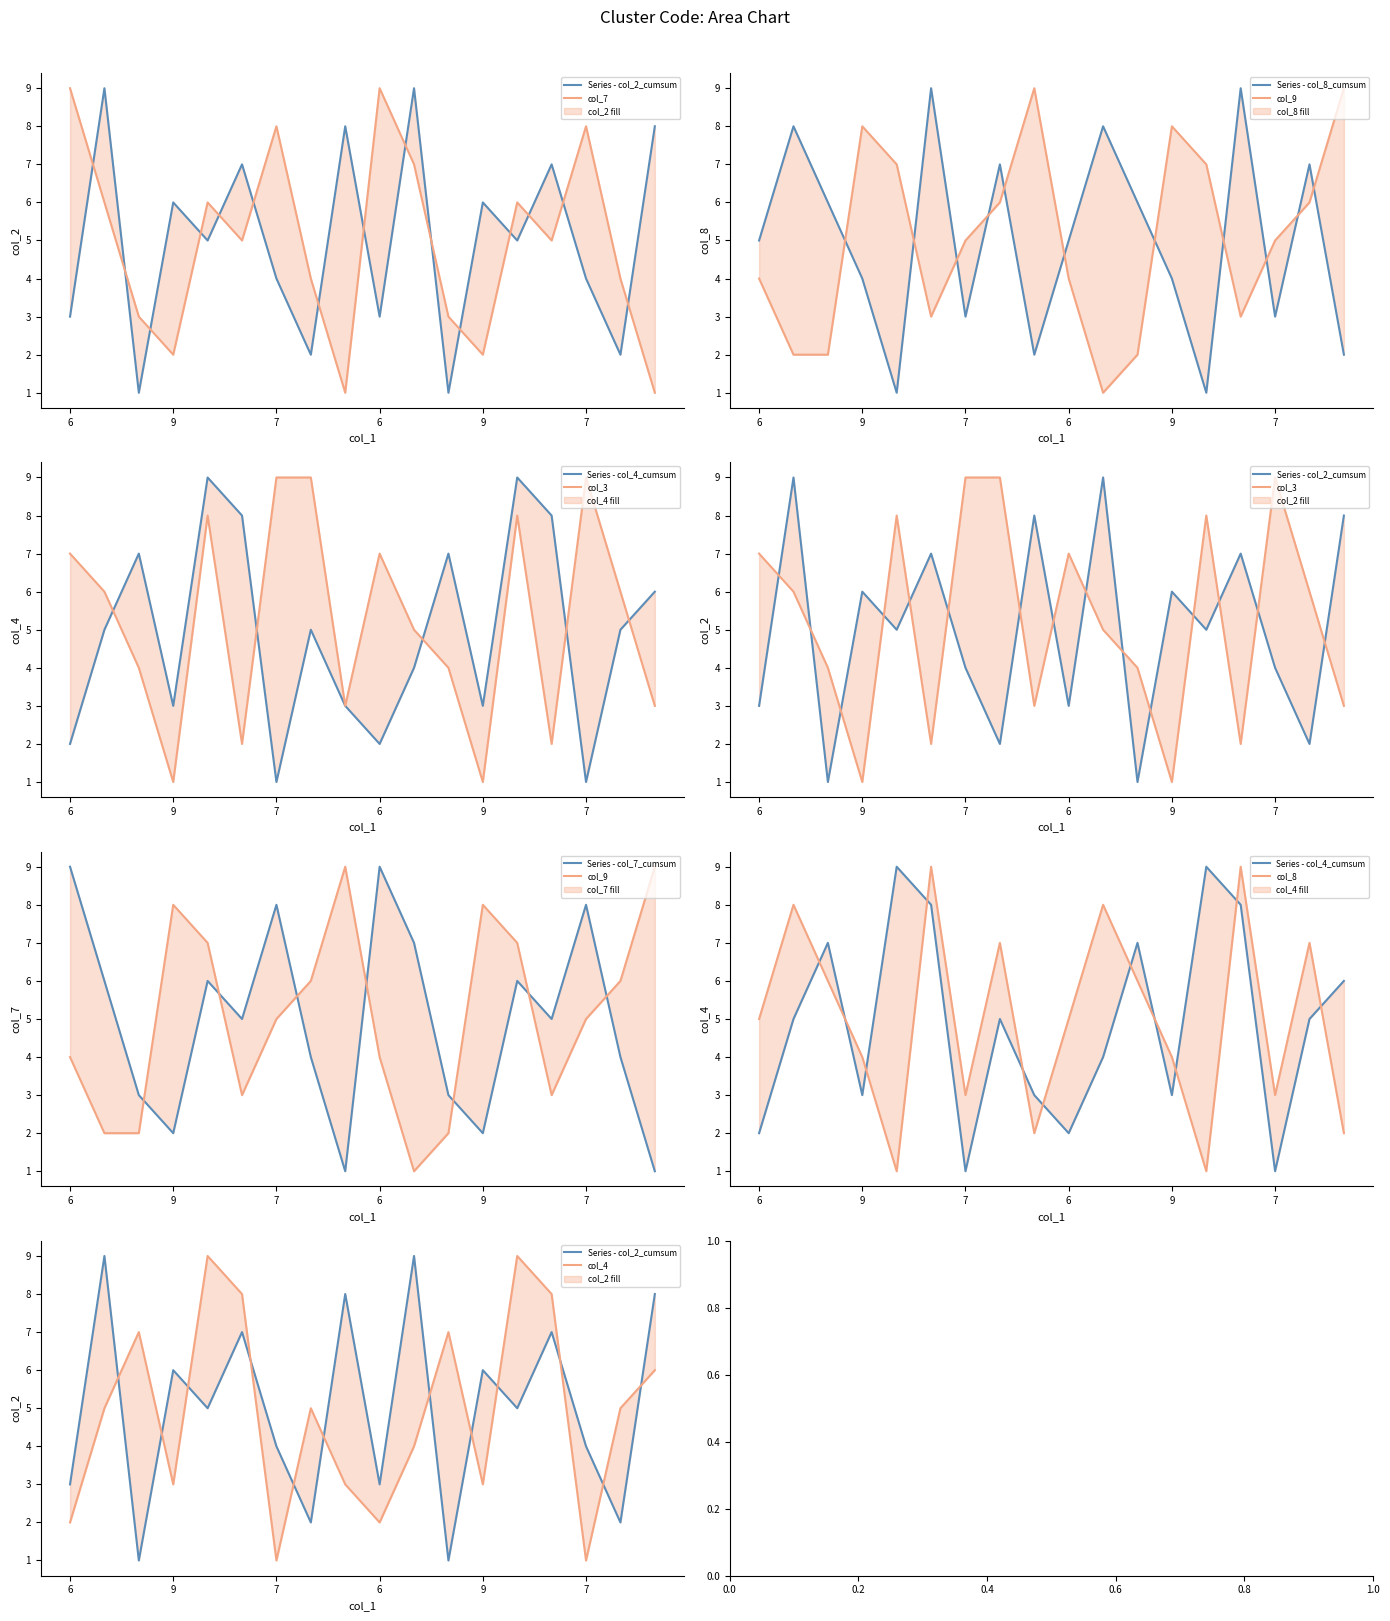

Rank the series at 7 from highest to lowest value.

col_3, col_7, col_9, col_2, col_8, col_4